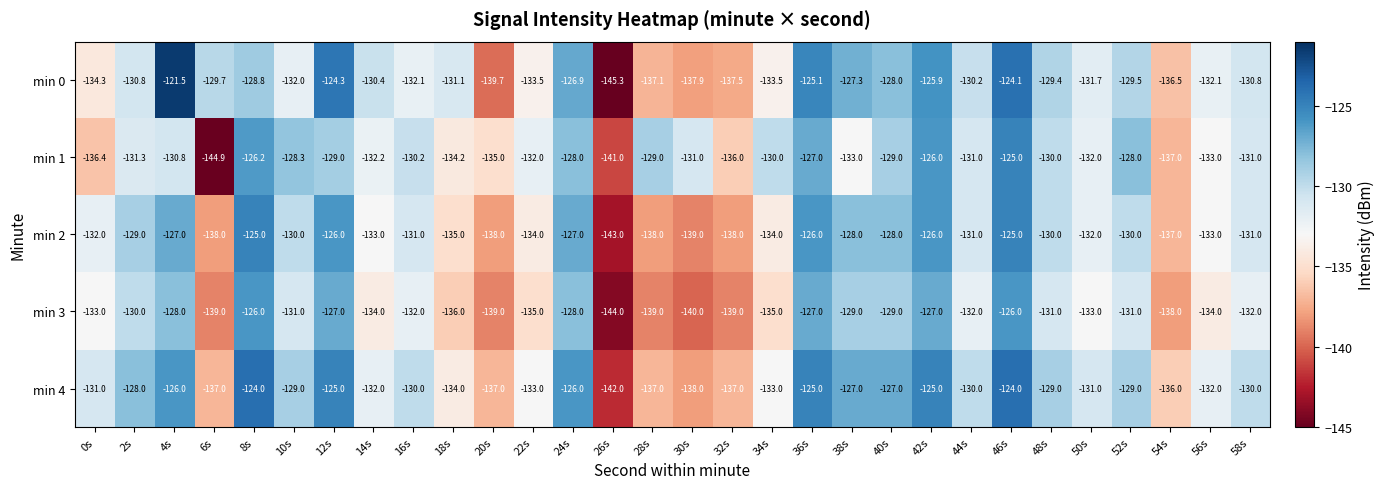

The value of min 0 at 24s is -126.9. True or false?

True